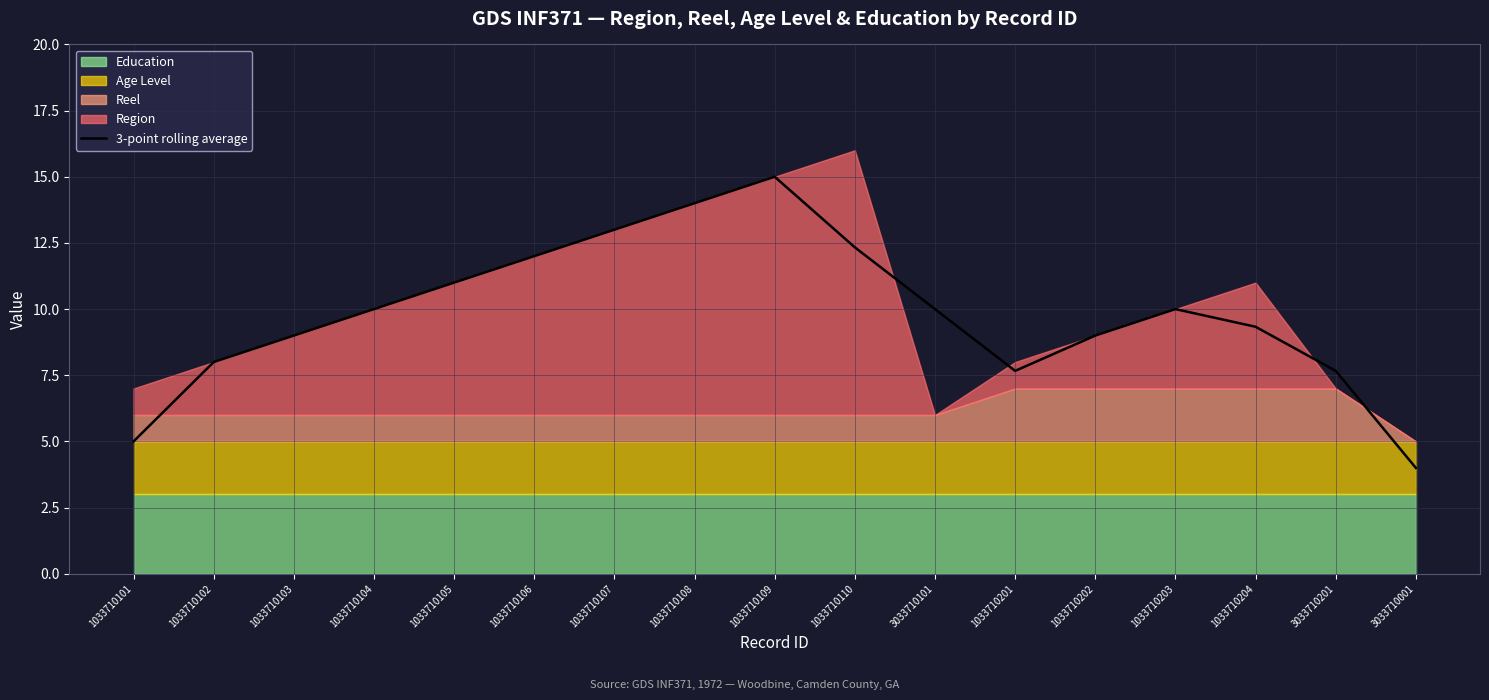

Where is the data nearest to the value 9?

1033710103